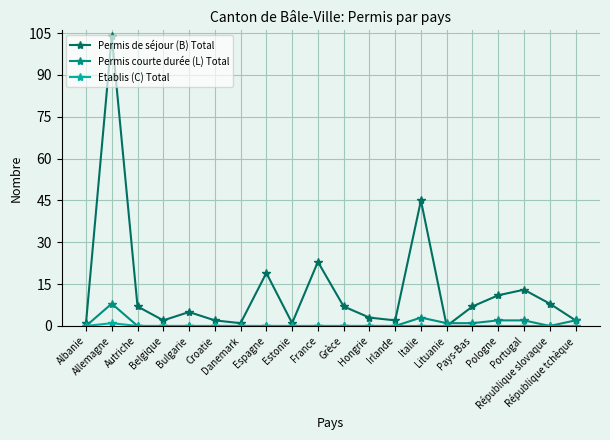

What value does the Permis de séjour (B) Total series have at Bulgarie?

5